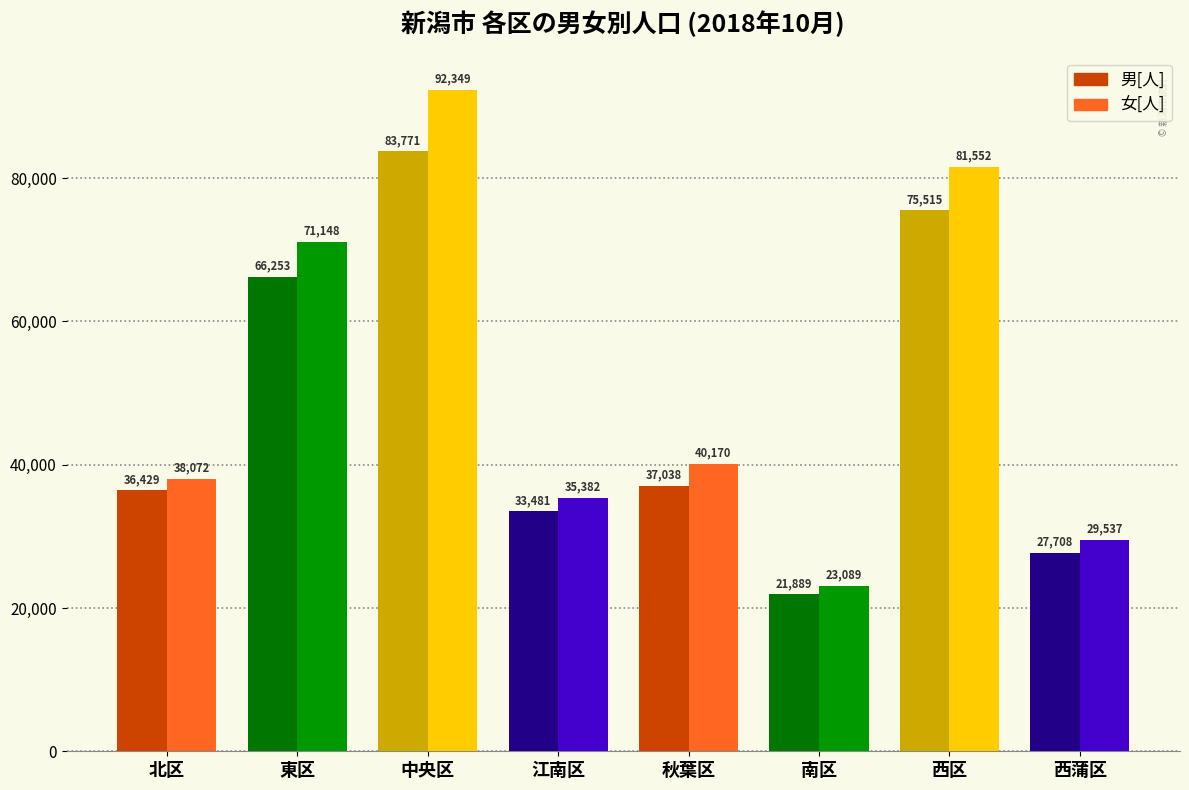

List the labels in order of 女[人] value, largest first.

中央区, 西区, 東区, 秋葉区, 北区, 江南区, 西蒲区, 南区